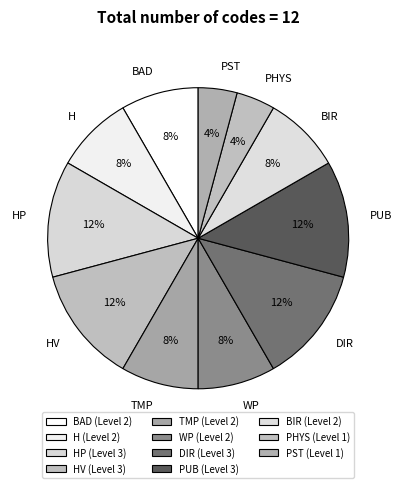

Approximately how many times larger is the value at TMP compared to H?

1.0